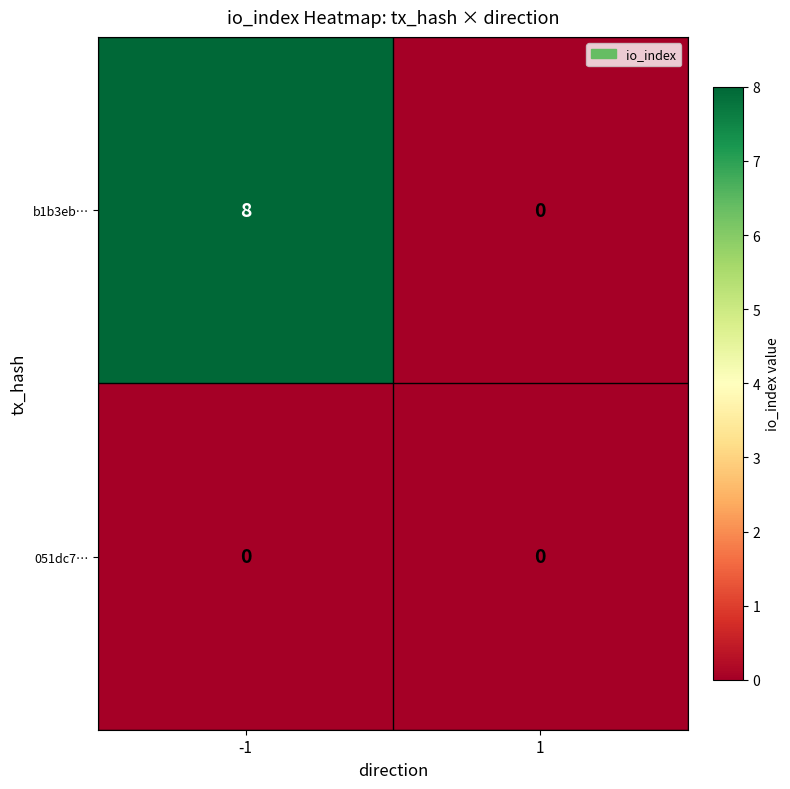

At which category does the chart reach its peak across all series?

-1